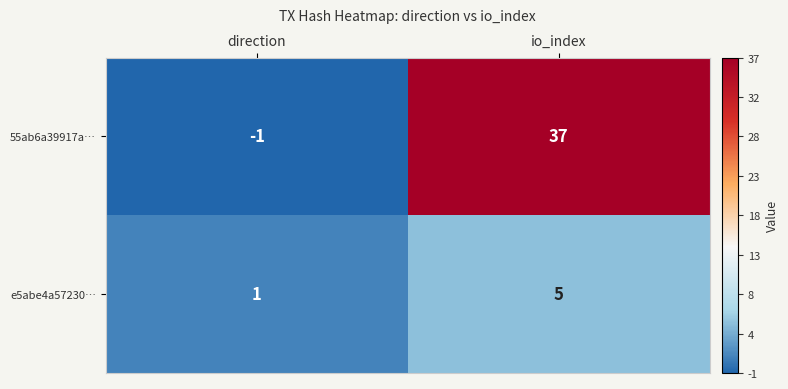

Reading left to right, what are all the values shown in this chart?

55ab6a39917a…: -1	37
e5abe4a57230…: 1	5